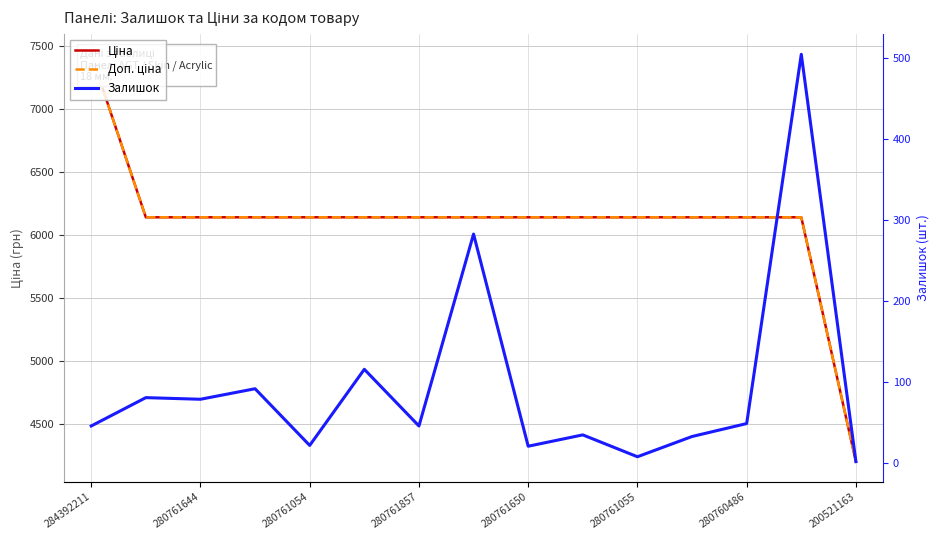

Reading right to left, what are all the values shown in this chart?

Ціна: 4204.8	6143.2	6143.2	6143.2	6143.2	6143.2	6143.2	6143.2	6143.2	6143.2	6143.2	6143.2	6143.2	6143.2	7436.2
Доп. ціна: 4205.0	6143.2	6143.2	6143.2	6143.2	6143.2	6143.2	6143.2	6143.2	6143.2	6143.2	6143.2	6143.2	6143.2	7436.2
Залишок: 2.0	505.0	49.0	33.0	8.0	35.0	21.0	283.0	46.0	116.0	22.0	92.0	79.0	81.0	46.0